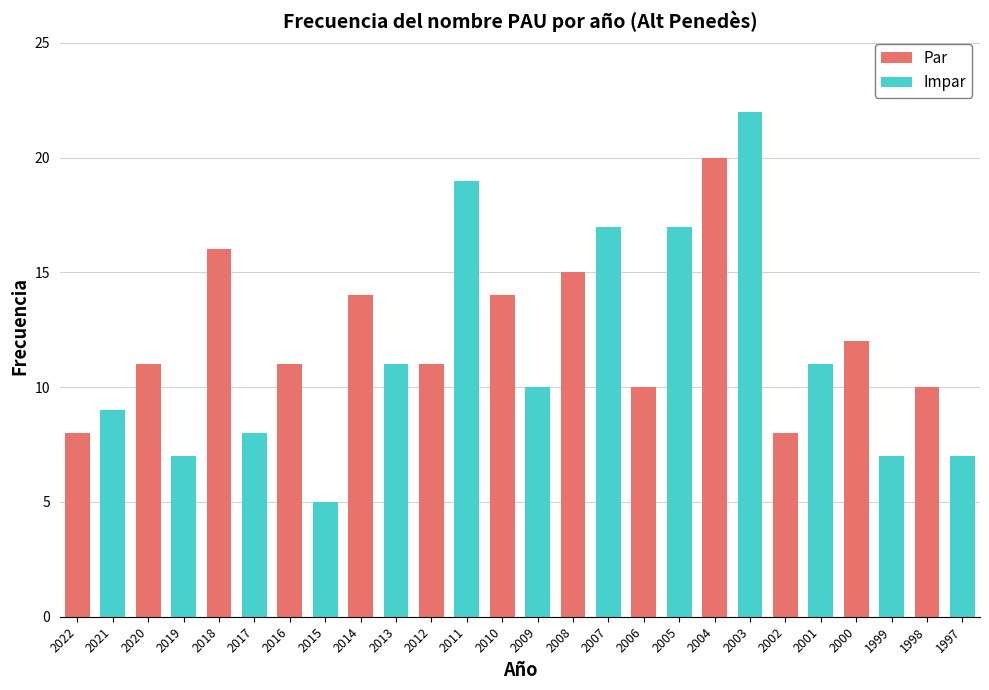

How many bars are there in total?

26